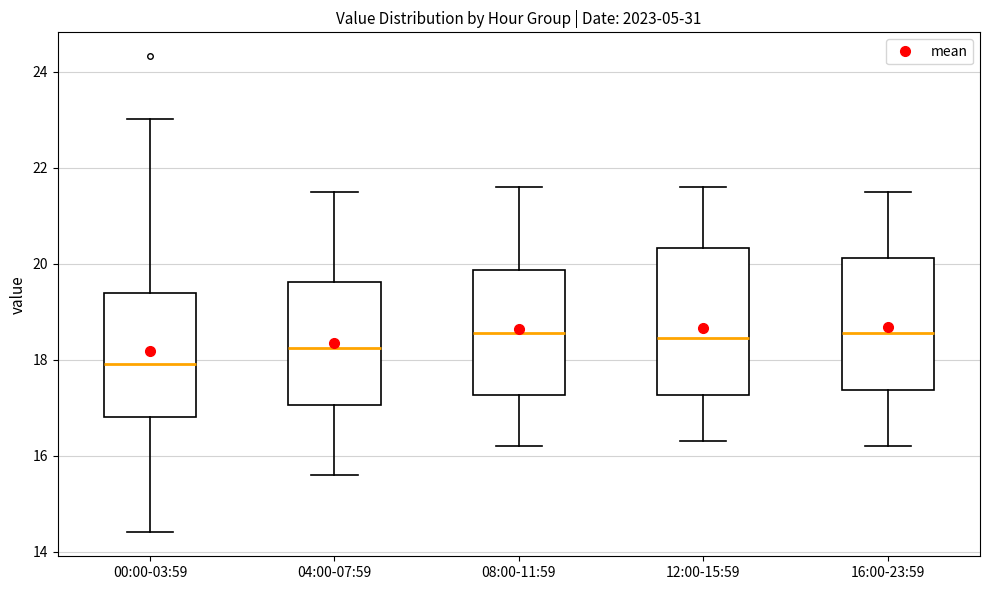

Reading left to right, read every box against the y-axis: the position of its median line, the range the box covers, and the ends of its whiskers. The values are not printed on the chart, so give them approximately, as read against the axis.

00:00-03:59: median 18.0, box 16.8 to 19.4, whiskers 14.4 to 23.0
04:00-07:59: median 18.2, box 17.0 to 19.6, whiskers 15.6 to 21.6
08:00-11:59: median 18.6, box 17.2 to 19.8, whiskers 16.2 to 21.6
12:00-15:59: median 18.4, box 17.2 to 20.4, whiskers 16.4 to 21.6
16:00-23:59: median 18.6, box 17.4 to 20.2, whiskers 16.2 to 21.6